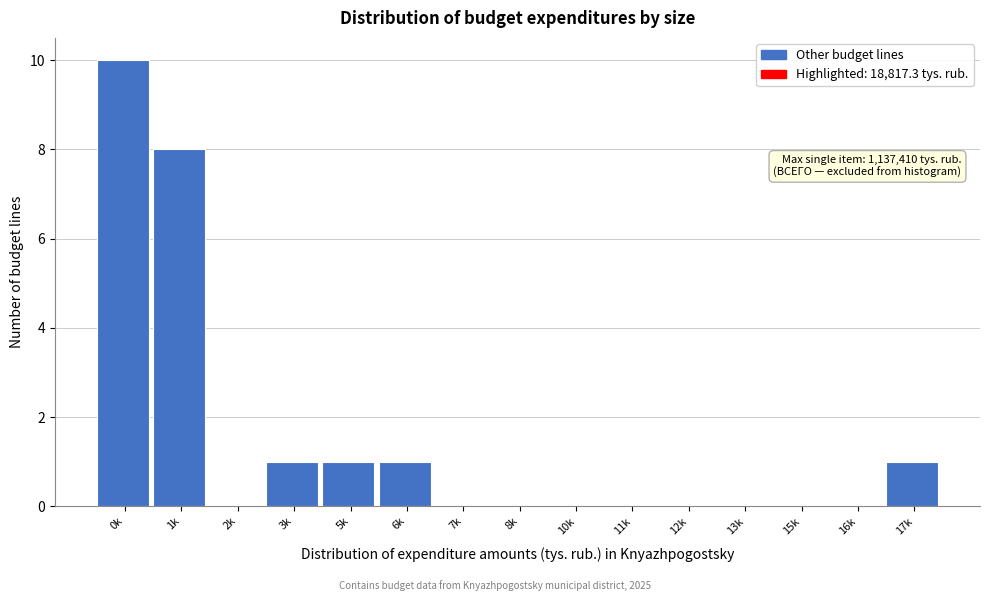

Reading left to right, list all the values displayed in this chart.

0k=10	1k=8	2k=0	3k=1	5k=1	6k=1	7k=0	8k=0	10k=0	11k=0	12k=0	13k=0	15k=0	16k=0	17k=1